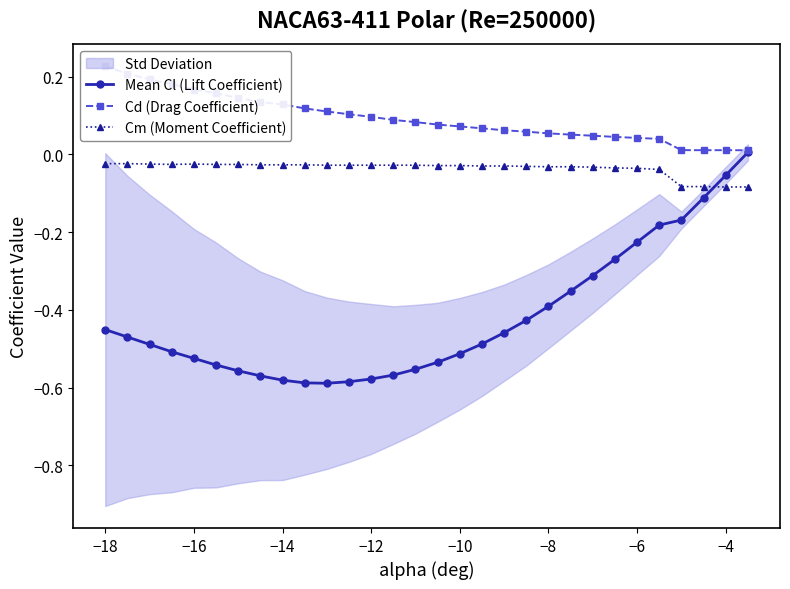

Which series ends up on top after the final intersection of Mean Cl (Lift Coefficient) and Cm (Moment Coefficient)?

Mean Cl (Lift Coefficient)